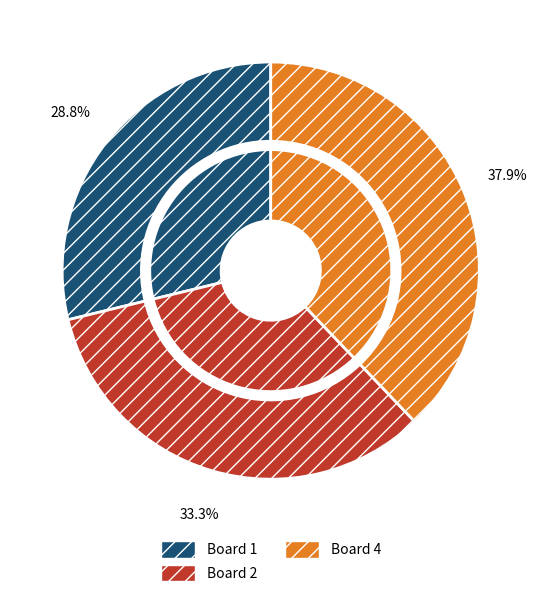

To the nearest percent, what is the average slice percentage?

33%